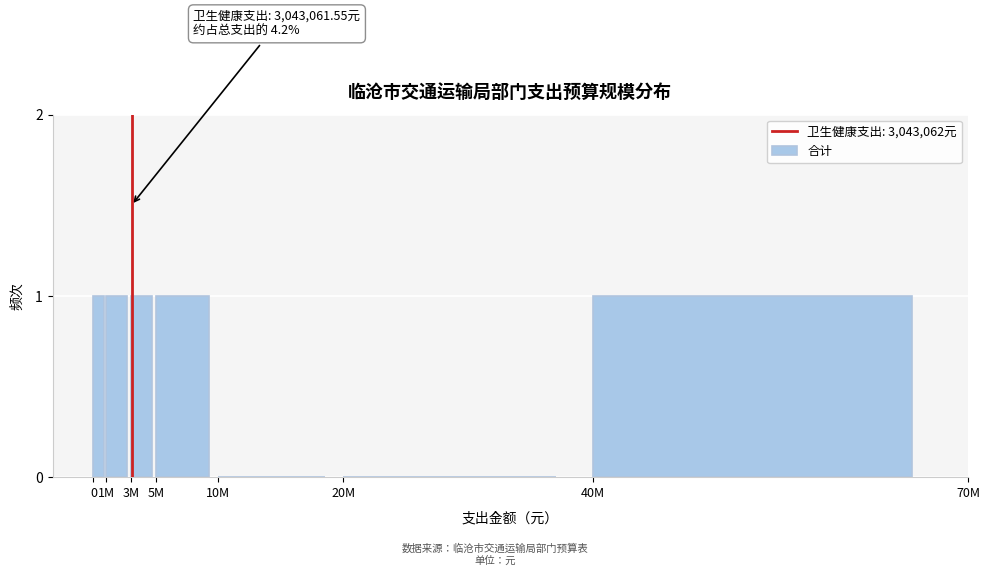

Reading right to left, transcribe all the data shown in this chart.

40M=1	20M=0	10M=0	5M=1	3M=1	1M=1	0=1